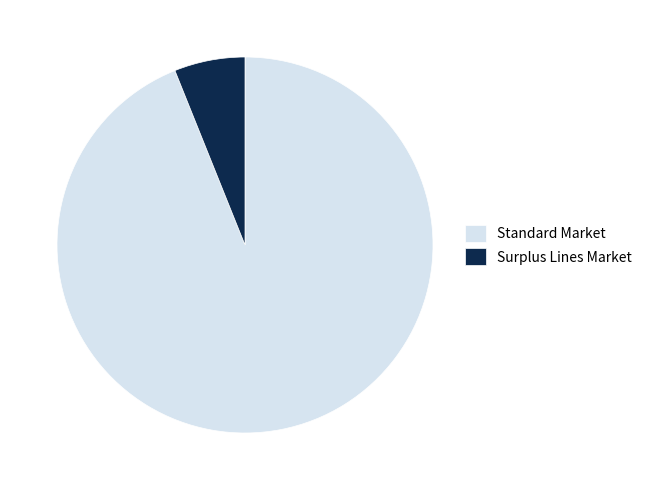

Approximately how many times larger is the value at Standard Market compared to Surplus Lines Market?

15.4